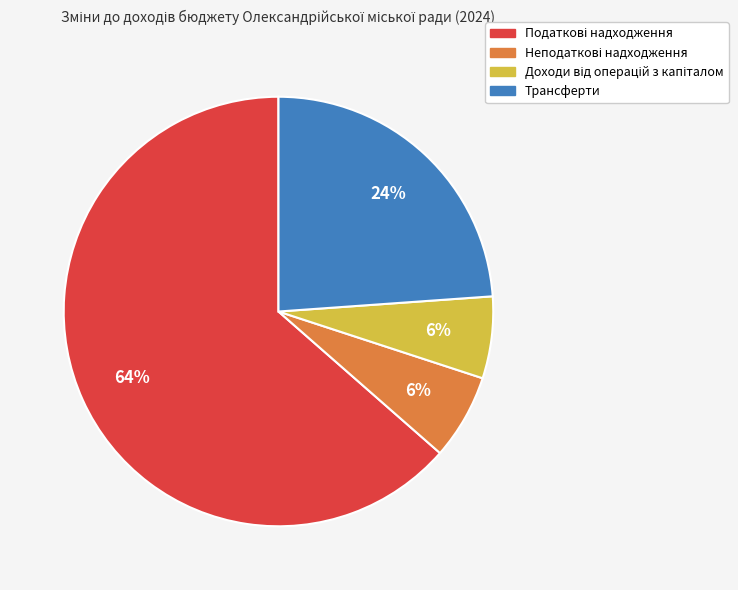

How many segments does this pie chart have?

4